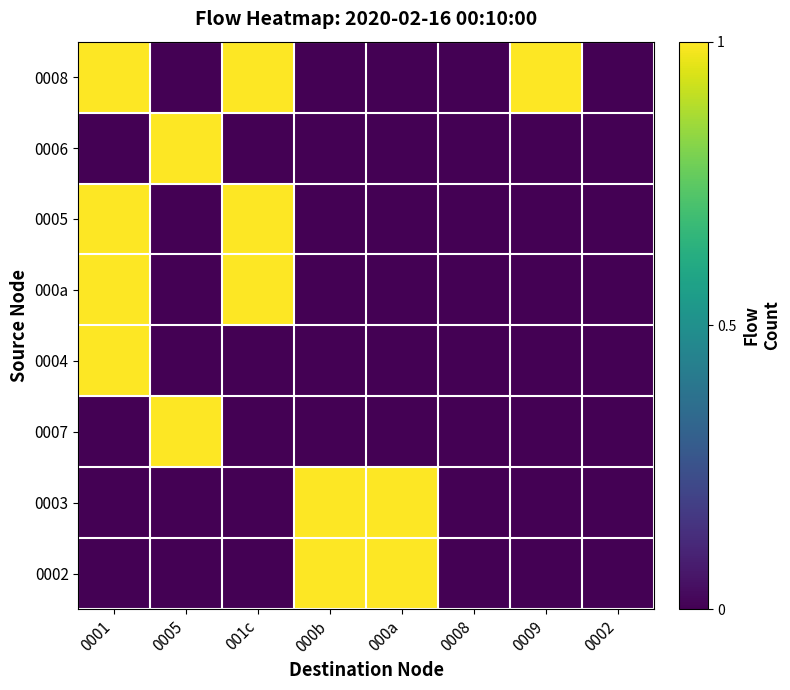

Reading left to right, extract all data points from this chart.

0008: 0001=1	0005=0	001c=1	000b=0	000a=0	0008=0	0009=1	0002=0
0006: 0001=0	0005=1	001c=0	000b=0	000a=0	0008=0	0009=0	0002=0
0005: 0001=1	0005=0	001c=1	000b=0	000a=0	0008=0	0009=0	0002=0
000a: 0001=1	0005=0	001c=1	000b=0	000a=0	0008=0	0009=0	0002=0
0004: 0001=1	0005=0	001c=0	000b=0	000a=0	0008=0	0009=0	0002=0
0007: 0001=0	0005=1	001c=0	000b=0	000a=0	0008=0	0009=0	0002=0
0003: 0001=0	0005=0	001c=0	000b=1	000a=1	0008=0	0009=0	0002=0
0002: 0001=0	0005=0	001c=0	000b=1	000a=1	0008=0	0009=0	0002=0